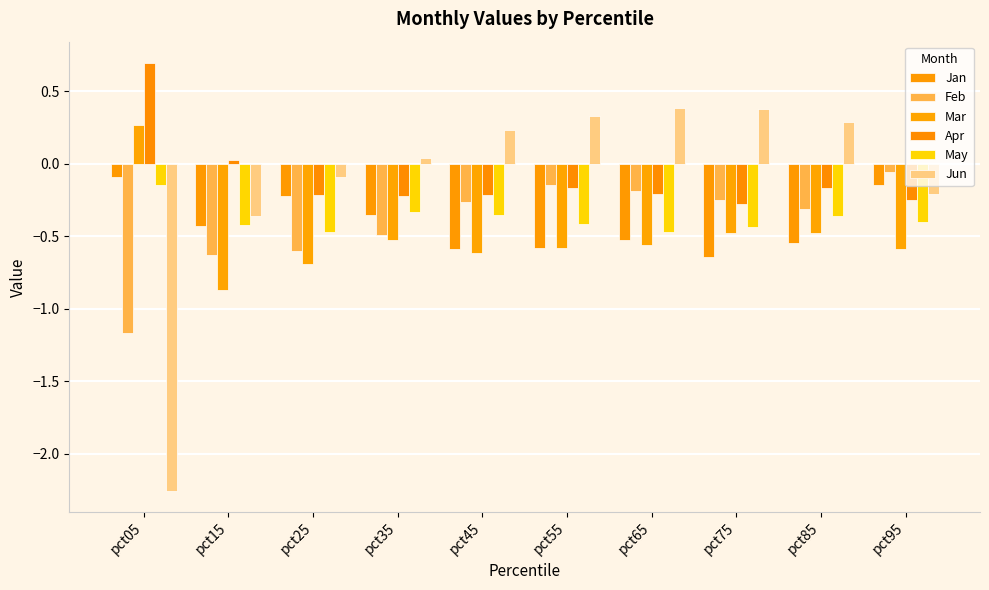

Which has a higher value, pct75 or pct05?

pct05